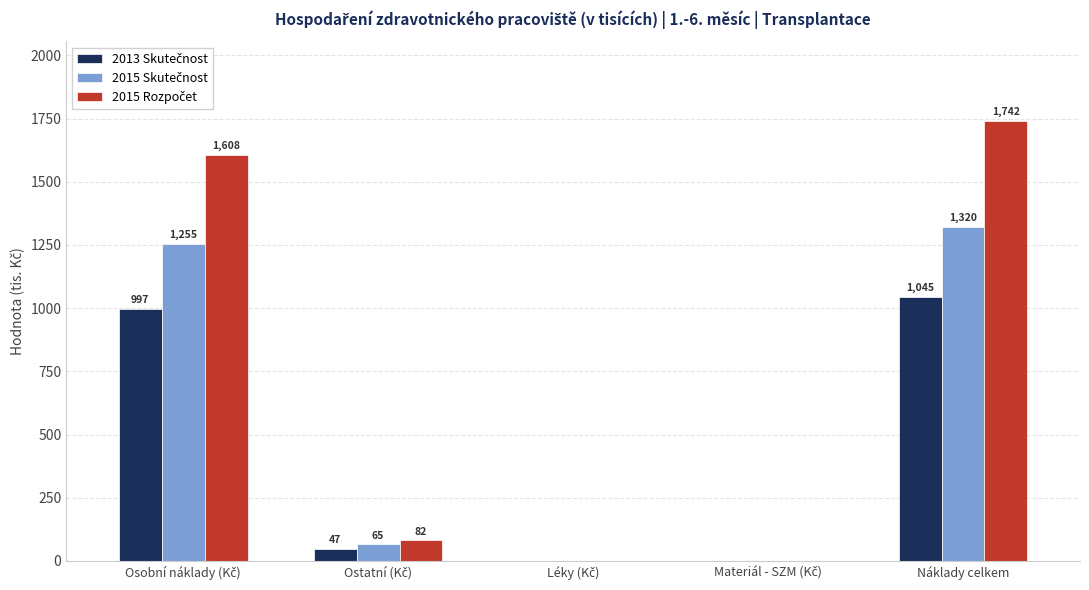

At which category is the sum across all series the highest?

Náklady celkem